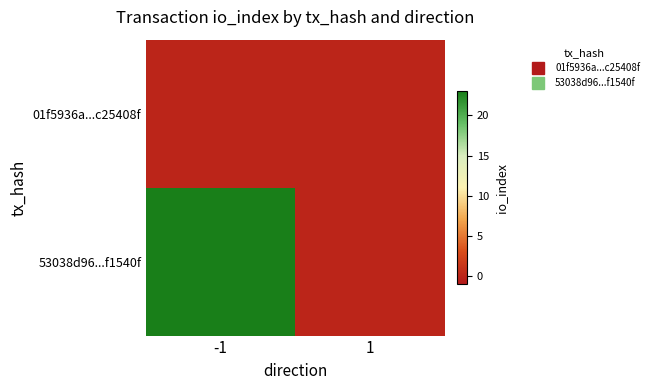

Count the number of data series in this chart.

2